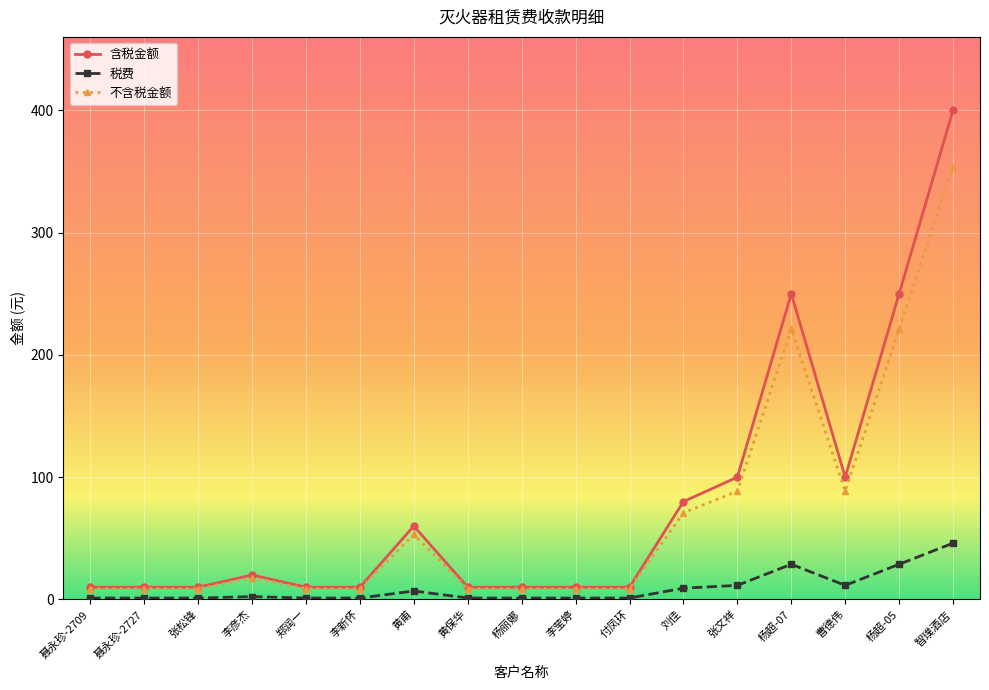

What position from the left is 付凤环?

11